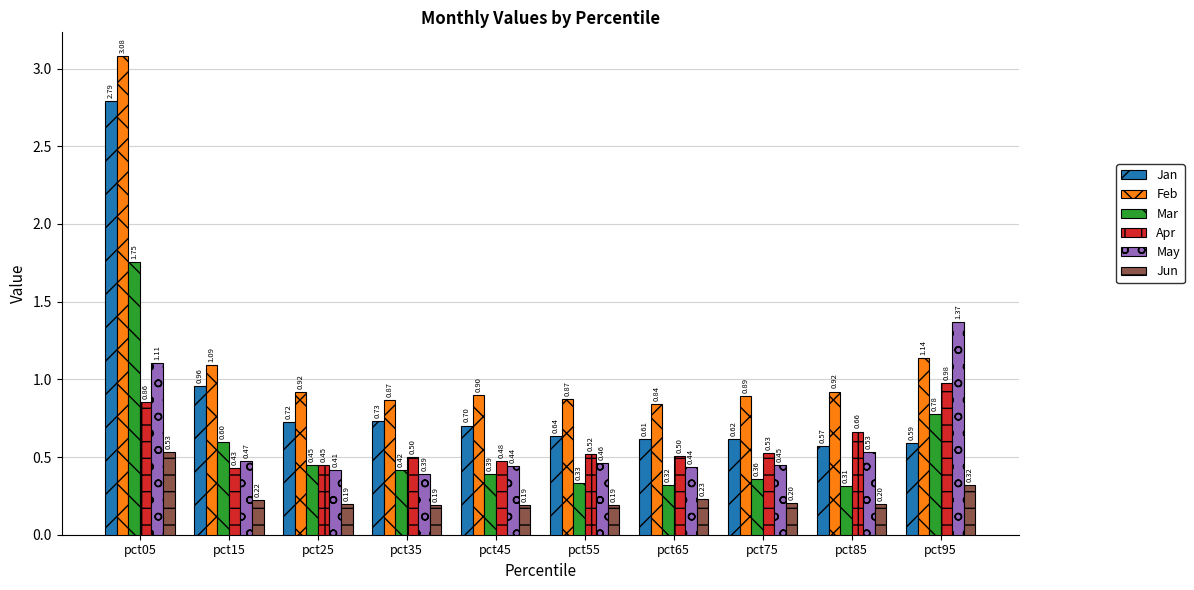

Is the value of Jan at pct25 greater than the value of May at pct75?

Yes